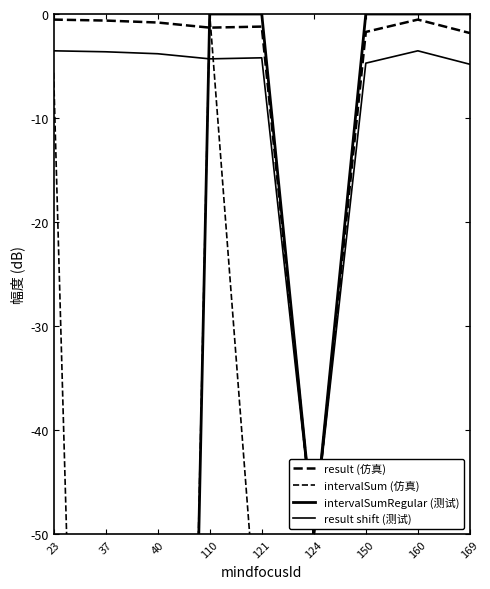

Is it true that intervalSum (仿真) equals -186.4 at 150?

False